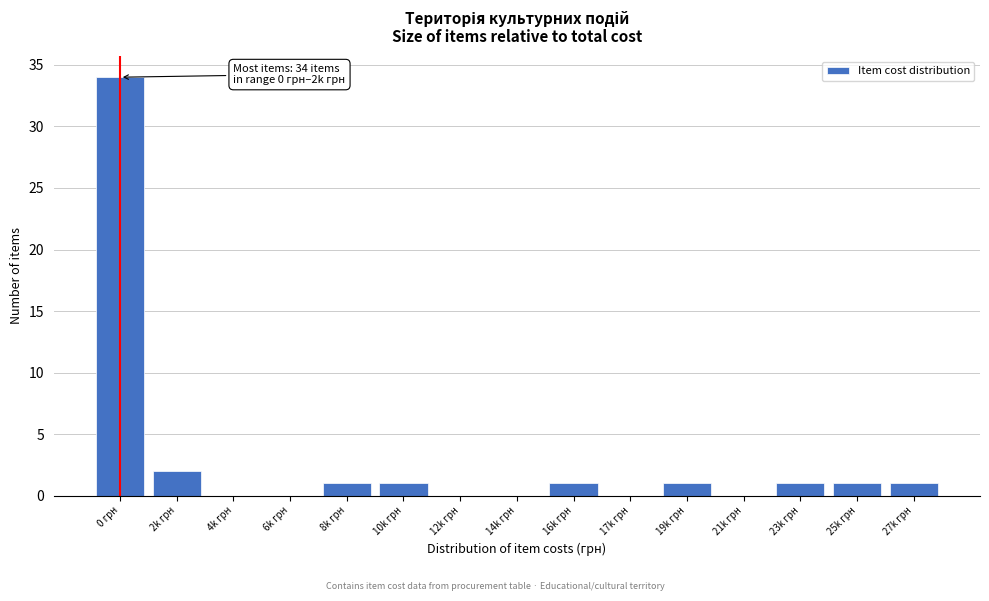

Reading left to right, what are all the values shown in this chart?

0 грн=34	2k грн=2	4k грн=0	6k грн=0	8k грн=1	10k грн=1	12k грн=0	14k грн=0	16k грн=1	17k грн=0	19k грн=1	21k грн=0	23k грн=1	25k грн=1	27k грн=1